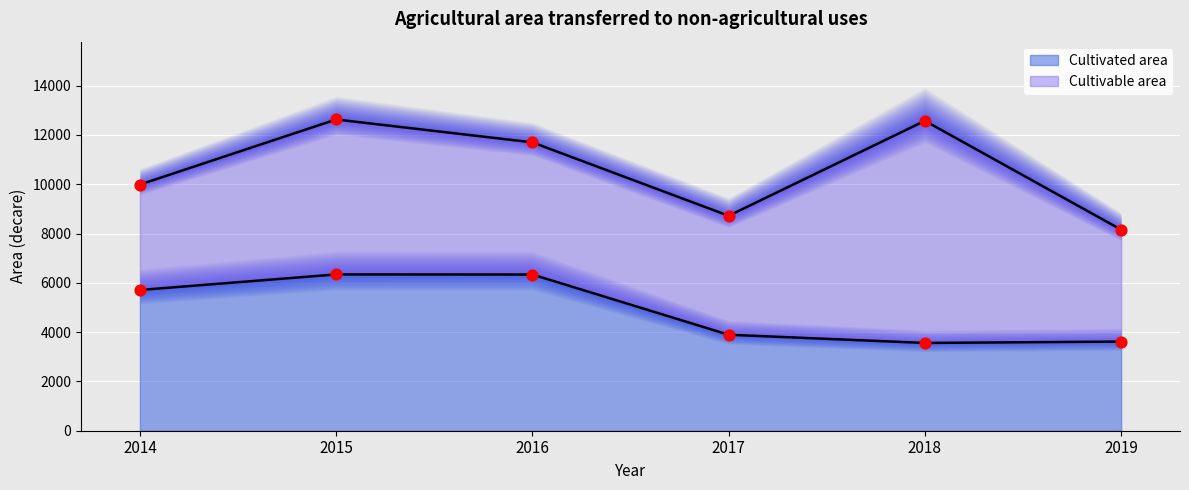

What is the ratio of the value at 2019 to the value at 2015?

0.6